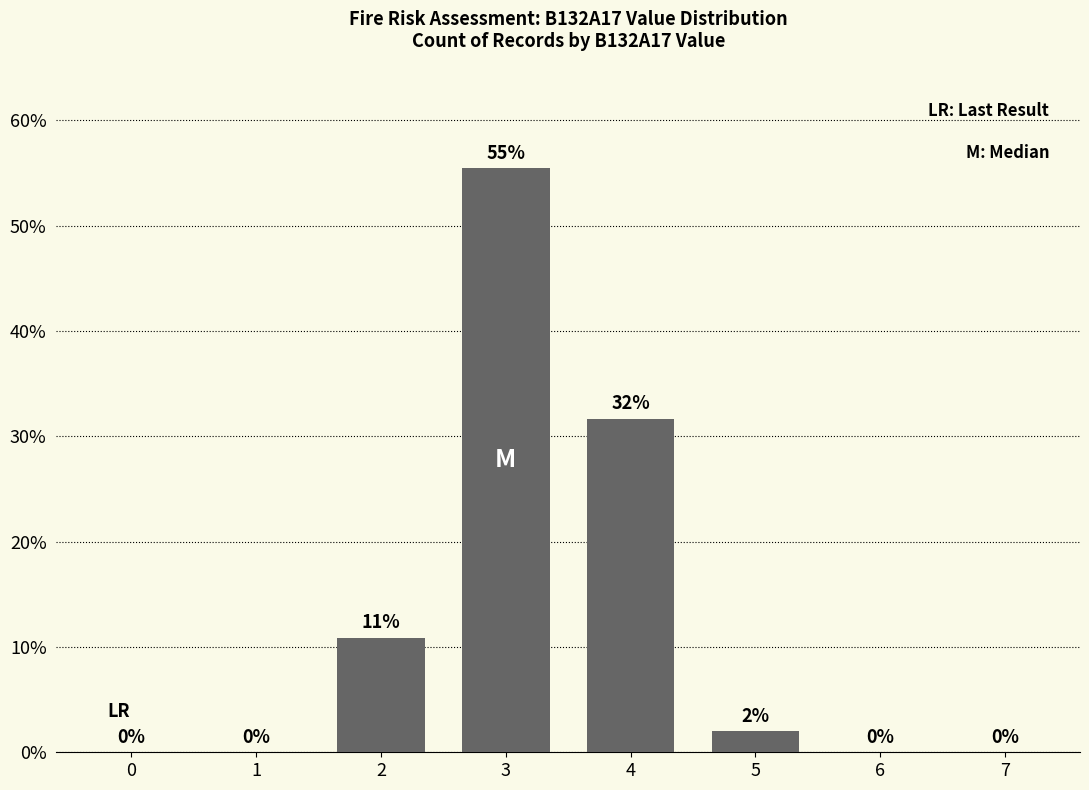

Which category has the highest value across all series?

3